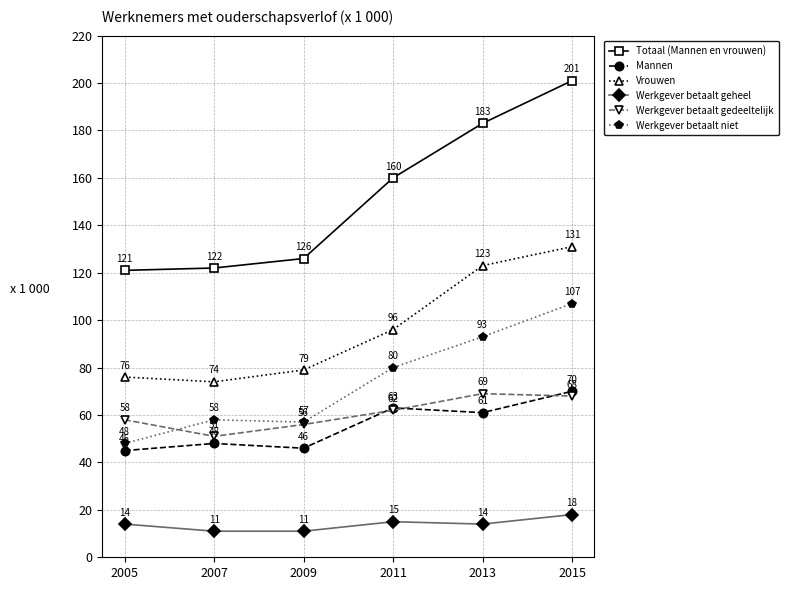

What is the sum of all Vrouwen values?

579